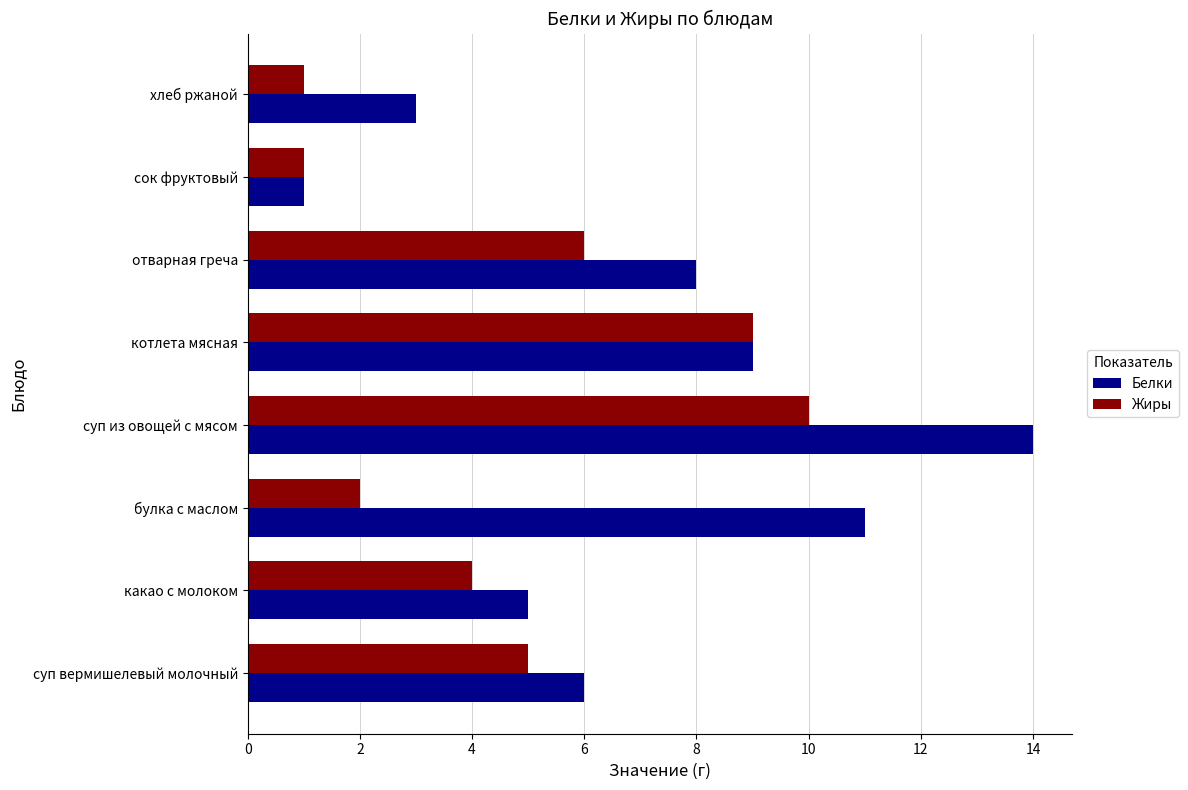

List the labels in order of Белки value, largest first.

суп из овощей с мясом, булка с маслом, котлета мясная, отварная греча, суп вермишелевый молочный, какао с молоком, хлеб ржаной, сок фруктовый